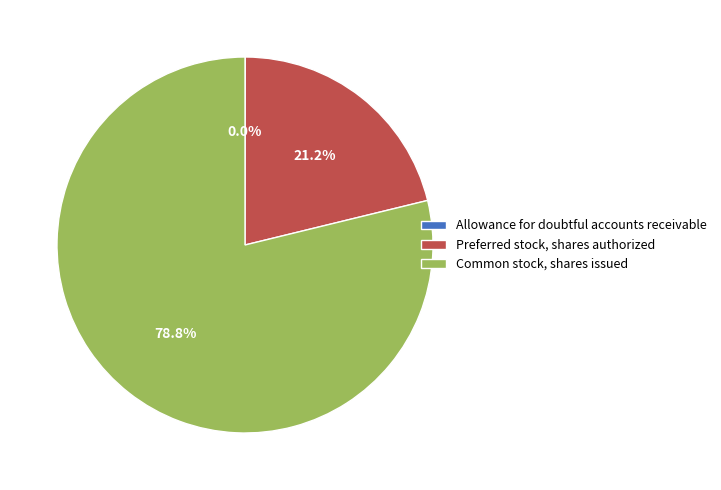

What is the largest slice in the pie chart?

Common stock, shares issued